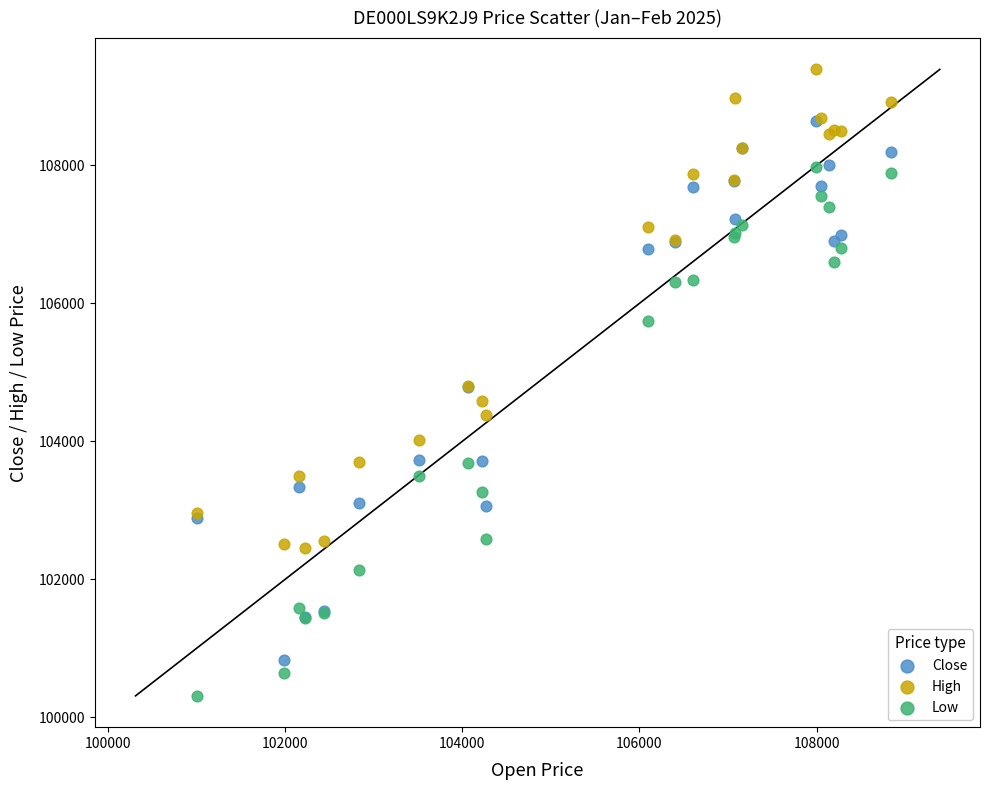

Which series contains the lowest Y value?

Low